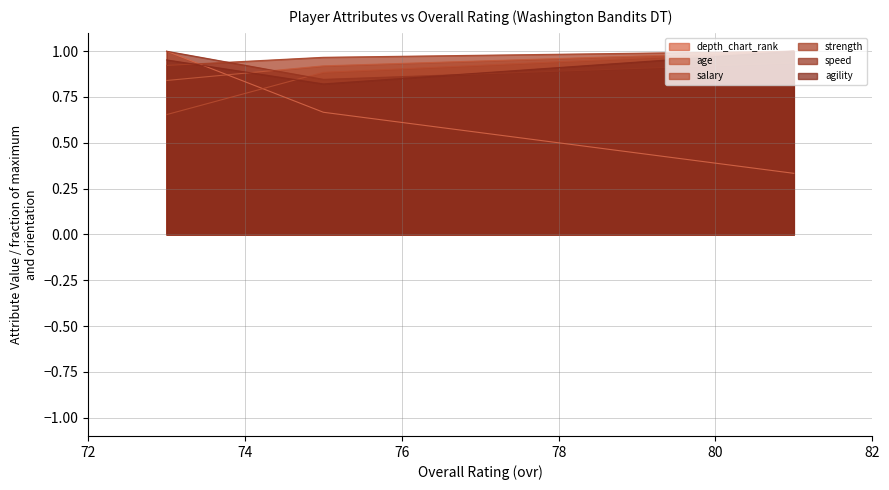

Which series changed the most between 81 and 73?

depth_chart_rank